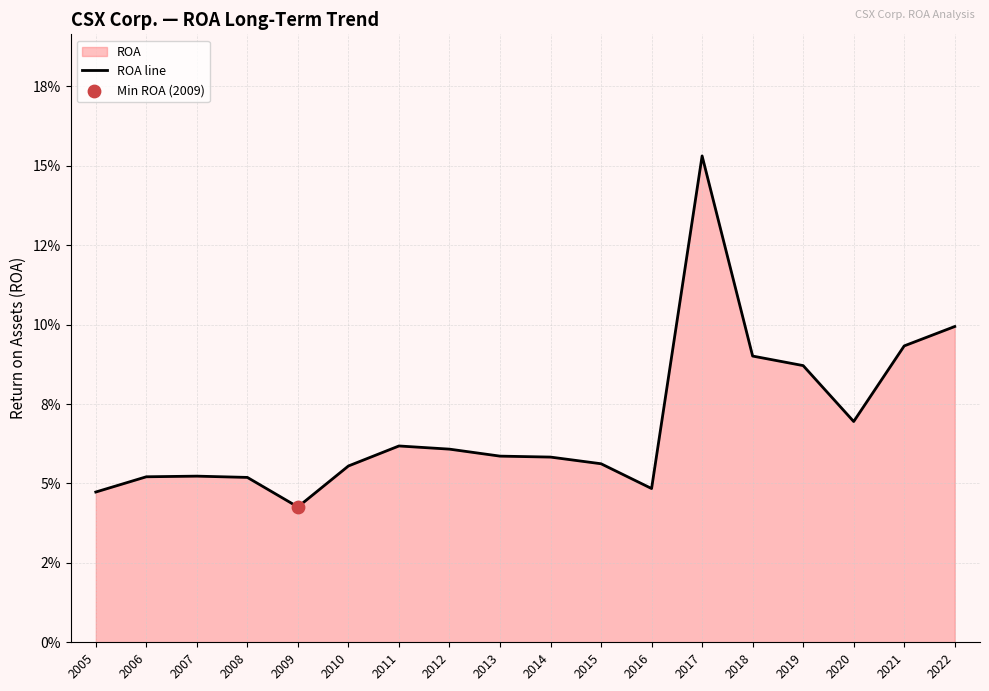

Between 2018 and 2017, which is larger?

2017